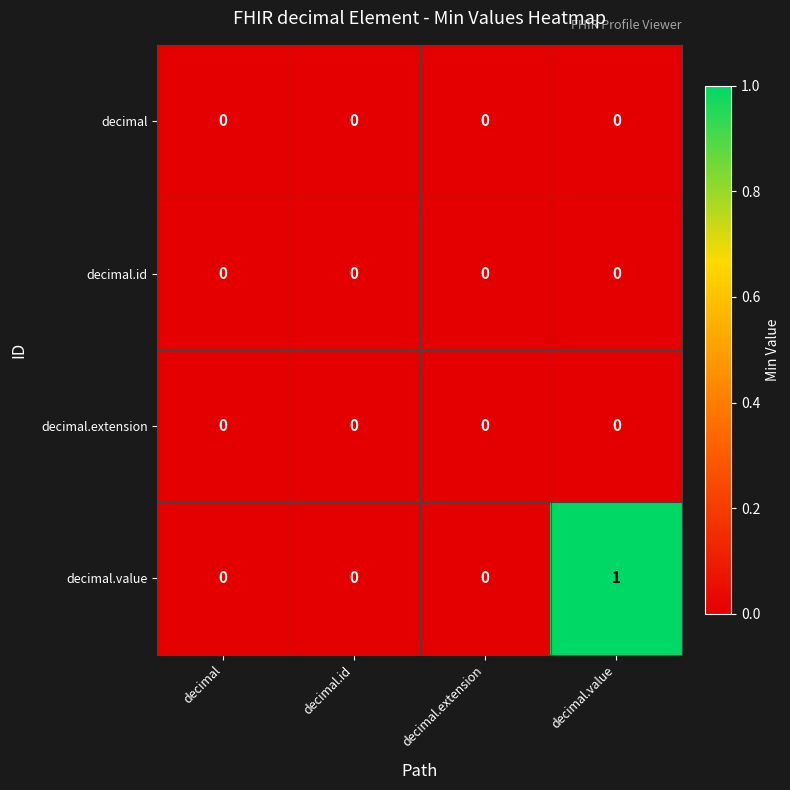

Which series has the largest total across all categories?

decimal.value